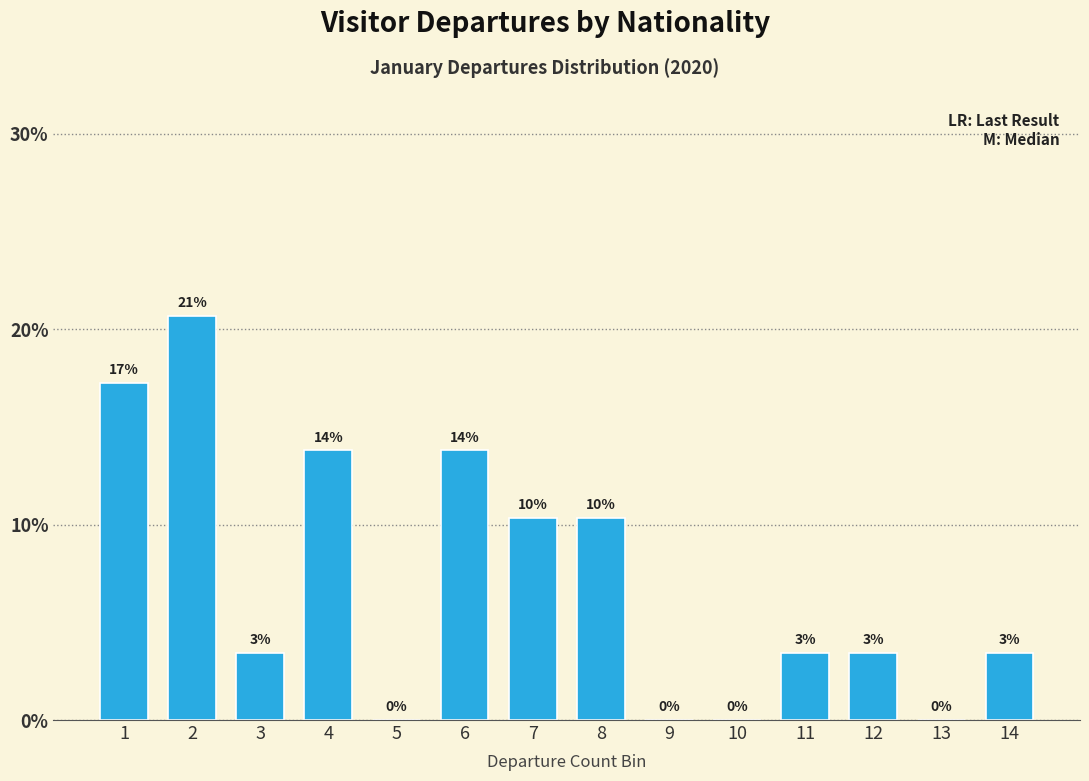

Are the bars horizontal?

No